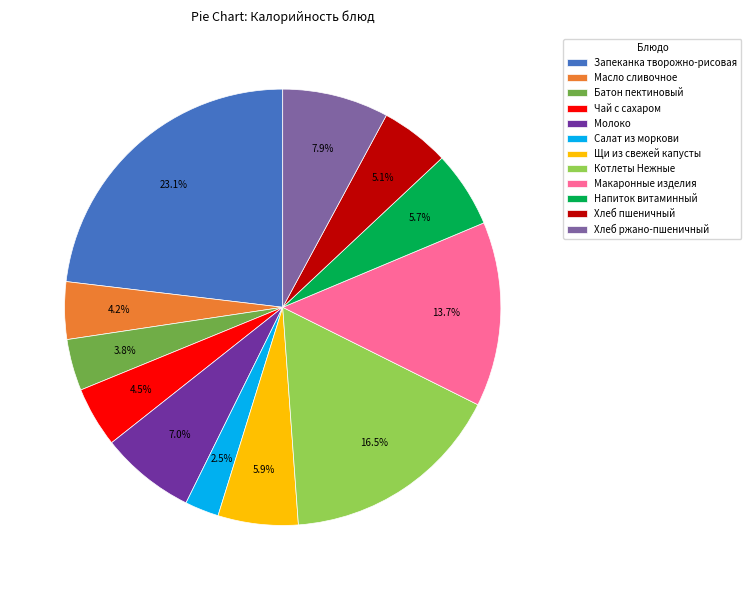

What is the largest slice in the pie chart?

Запеканка творожно-рисовая